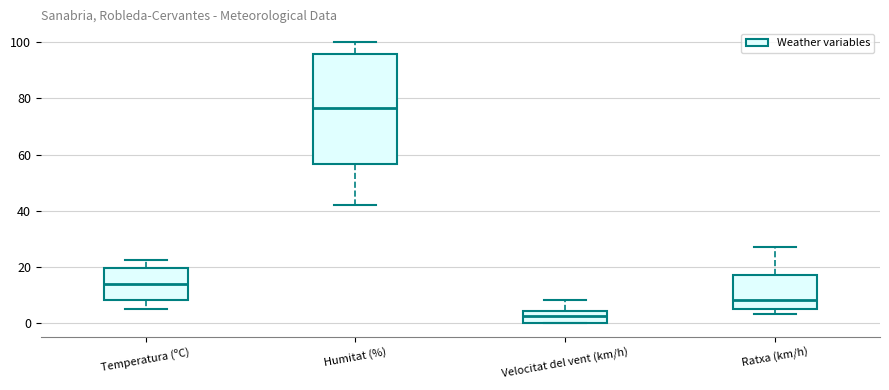

Where does the upper whisker of the box for Velocitat del vent (km/h) end on the y-axis? The values are not printed on the chart, so give them approximately, as read against the axis.

8